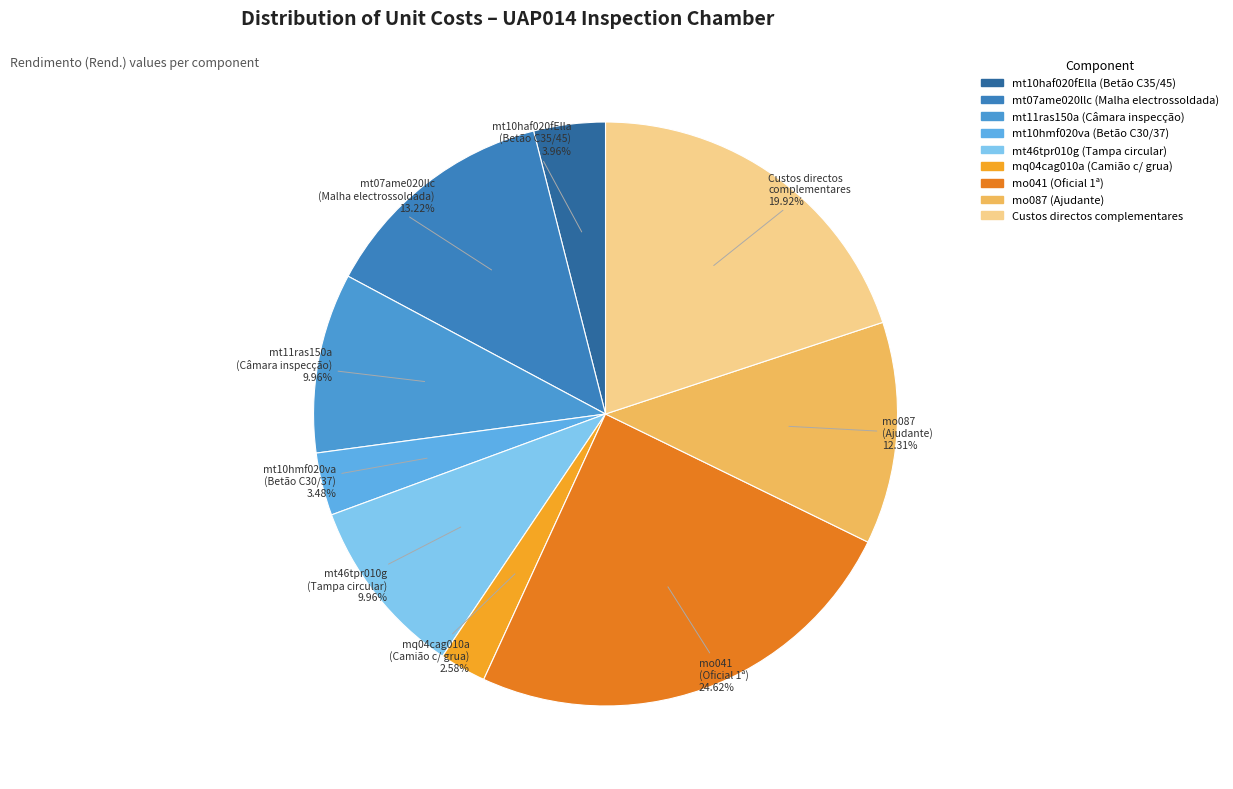

How many segments does this pie chart have?

9